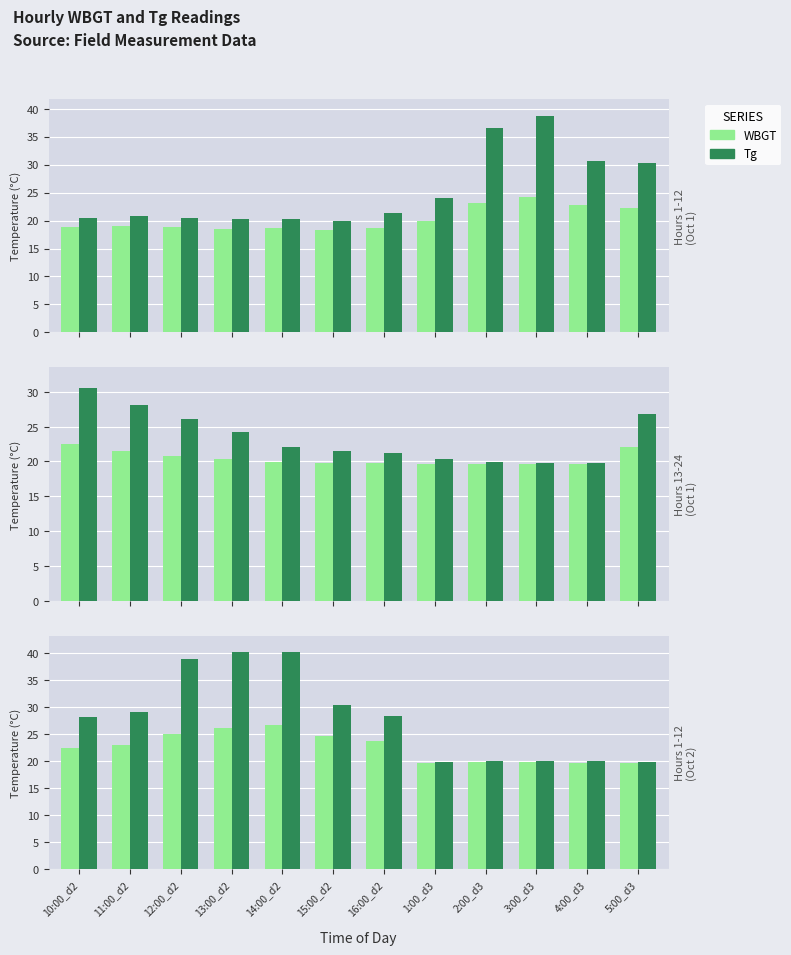

Read the WBGT value at 5:00_d3.

19.6